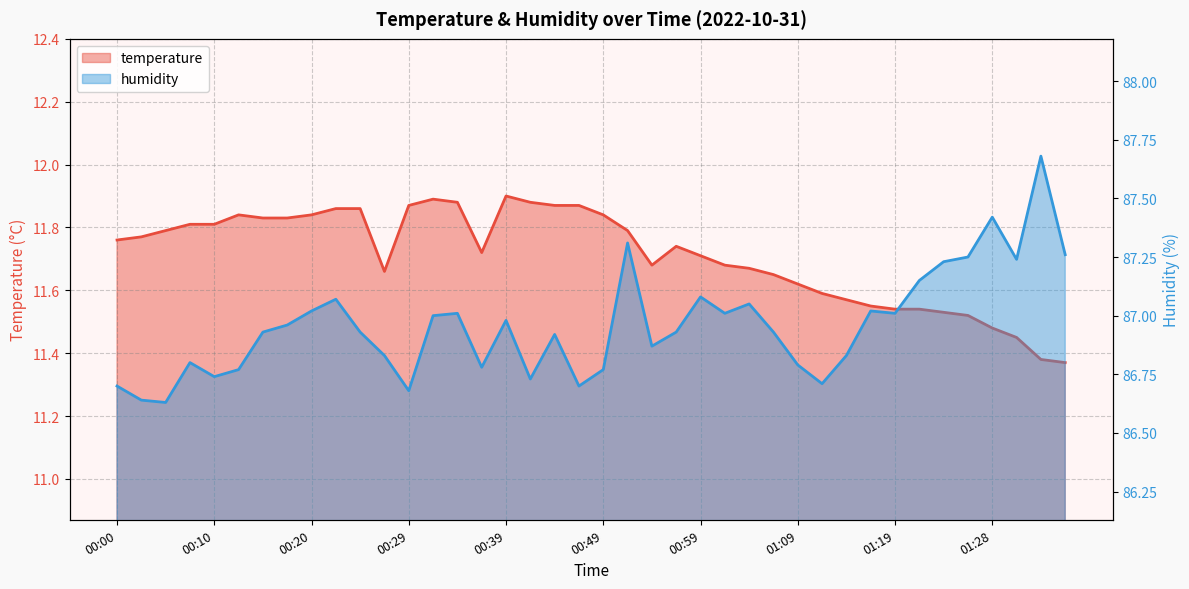

Where is humidity nearest to the value 87?

00:32